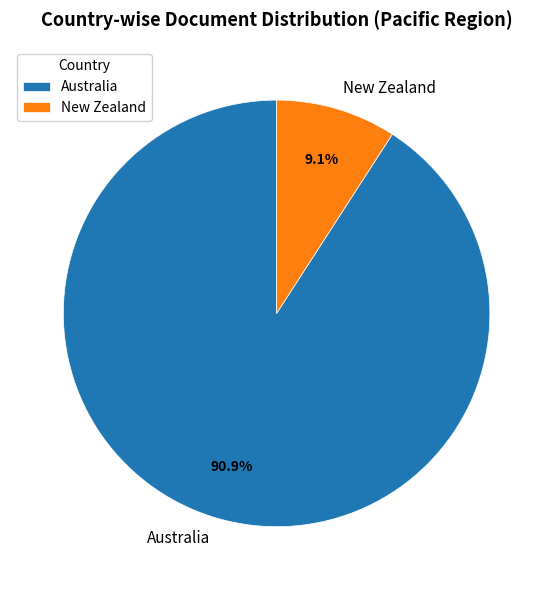

Is the sum of New Zealand and Australia greater than half?

Yes